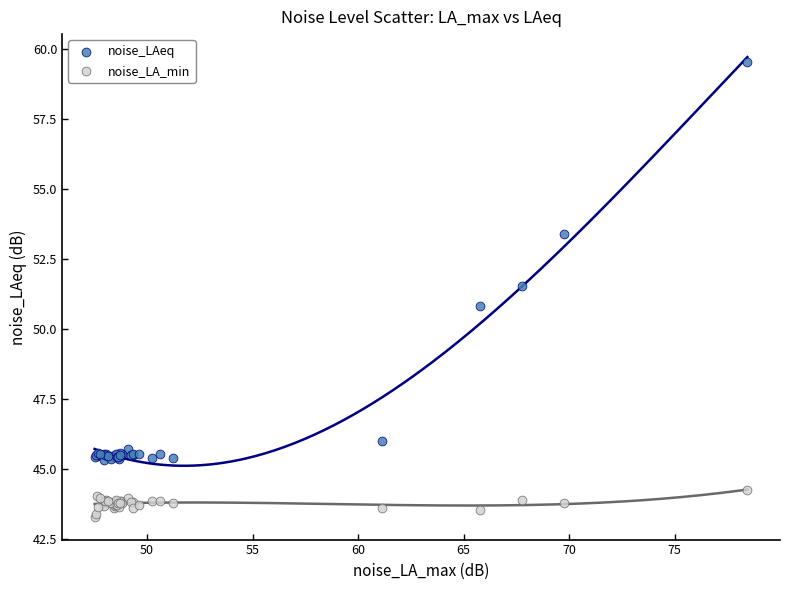

In the noise_LAeq series, what Y value is closest to 52?

51.5